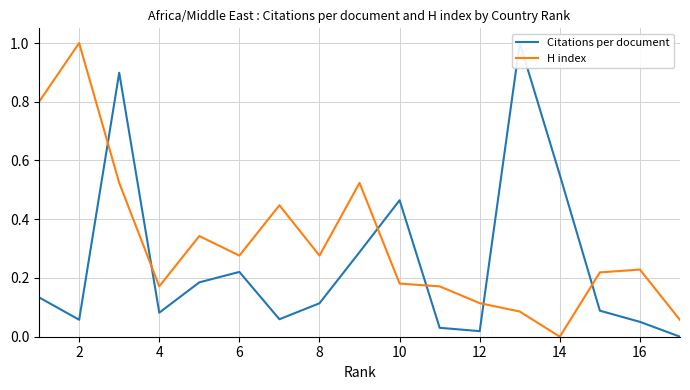

What is the difference between the second highest and second lowest values in the Citations per document series?

0.9